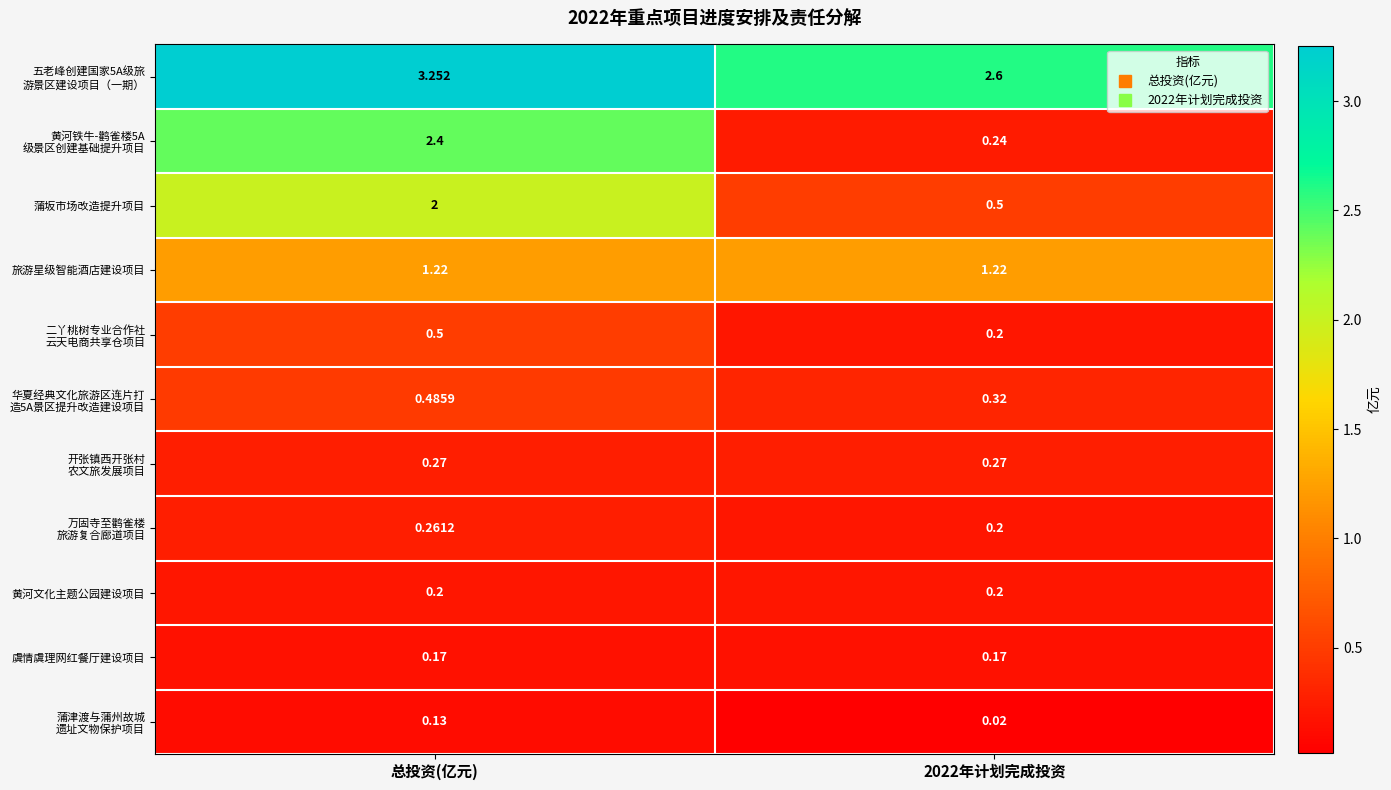

Is the value of 虞情虞理网红餐厅建设项目 at 总投资(亿元) greater than the value of 黄河文化主题公园建设项目 at 总投资(亿元)?

No